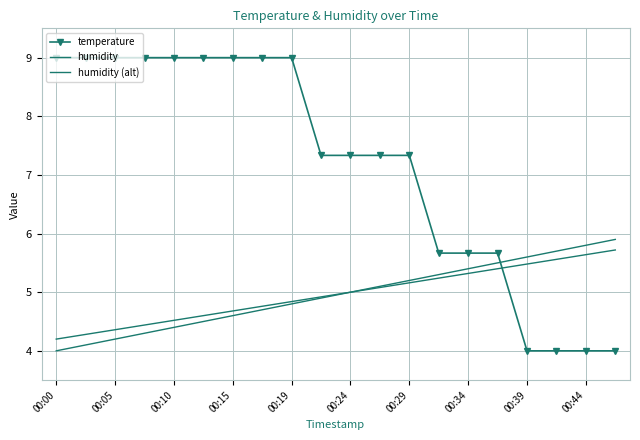

What are all the series names shown in the legend?

temperature, humidity, humidity (alt)